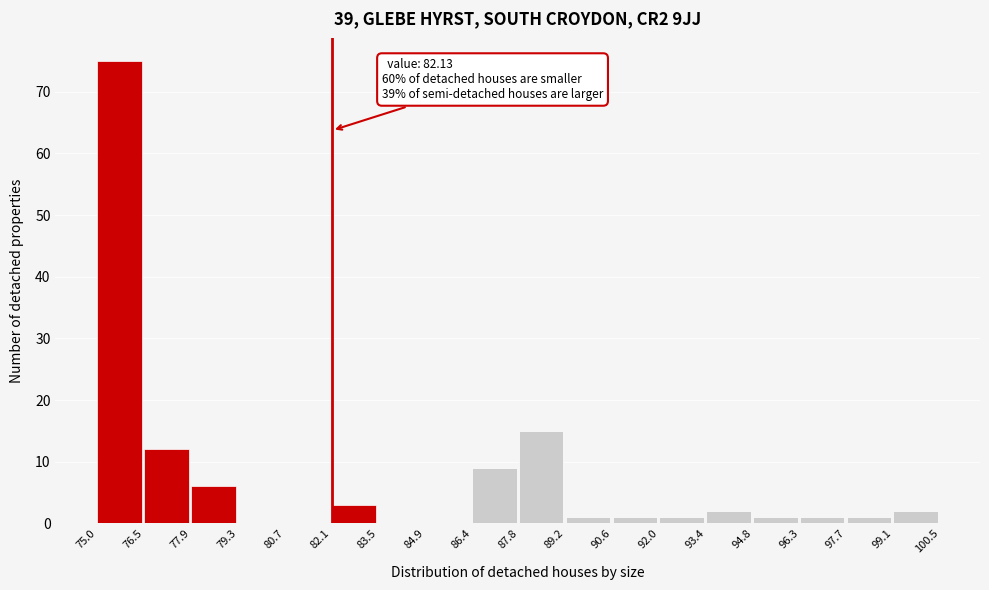

Which range on the x-axis has the tallest bar?

75.0 to 76.5